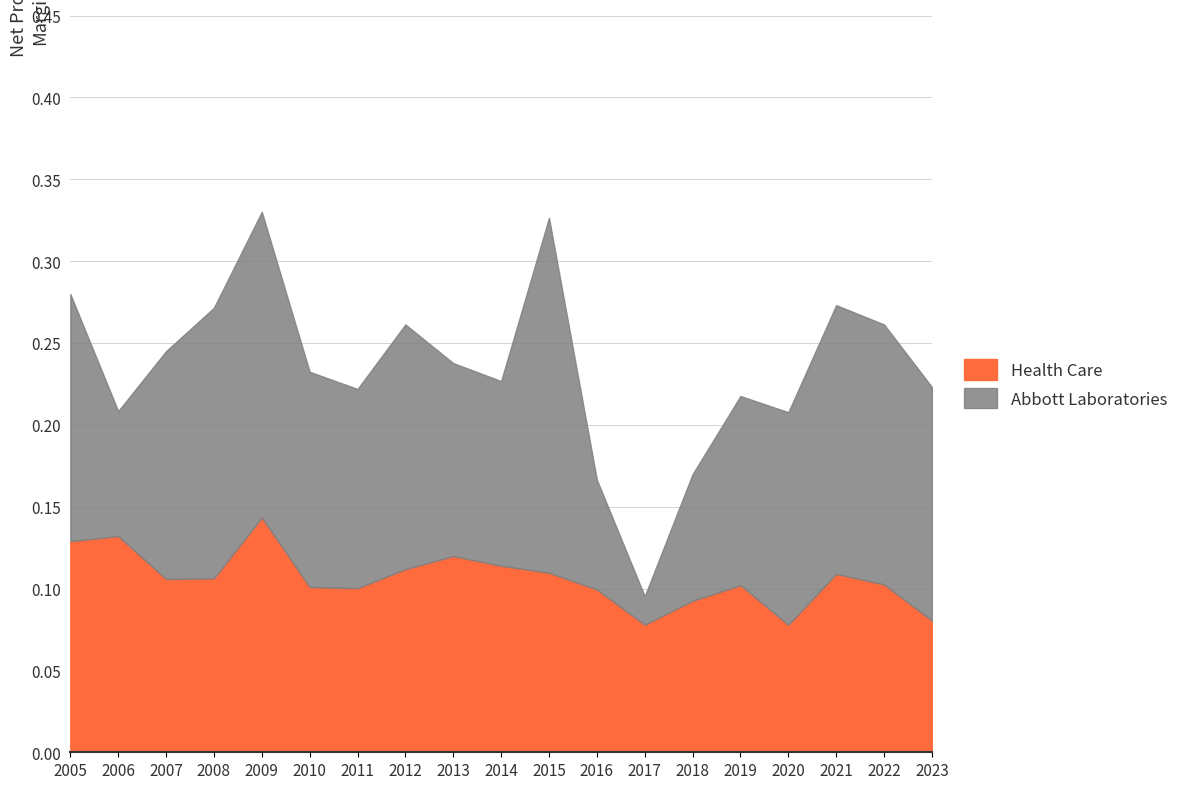

True or false: Health Care has more than 1 interior local peaks.

True